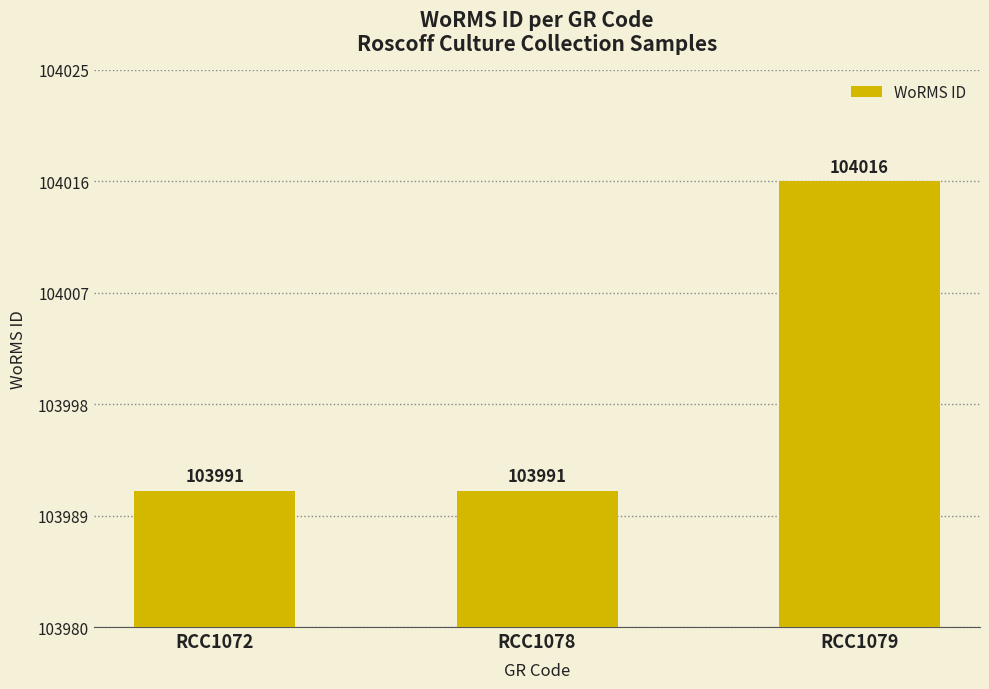

What is the approximate value at RCC1078?

103991